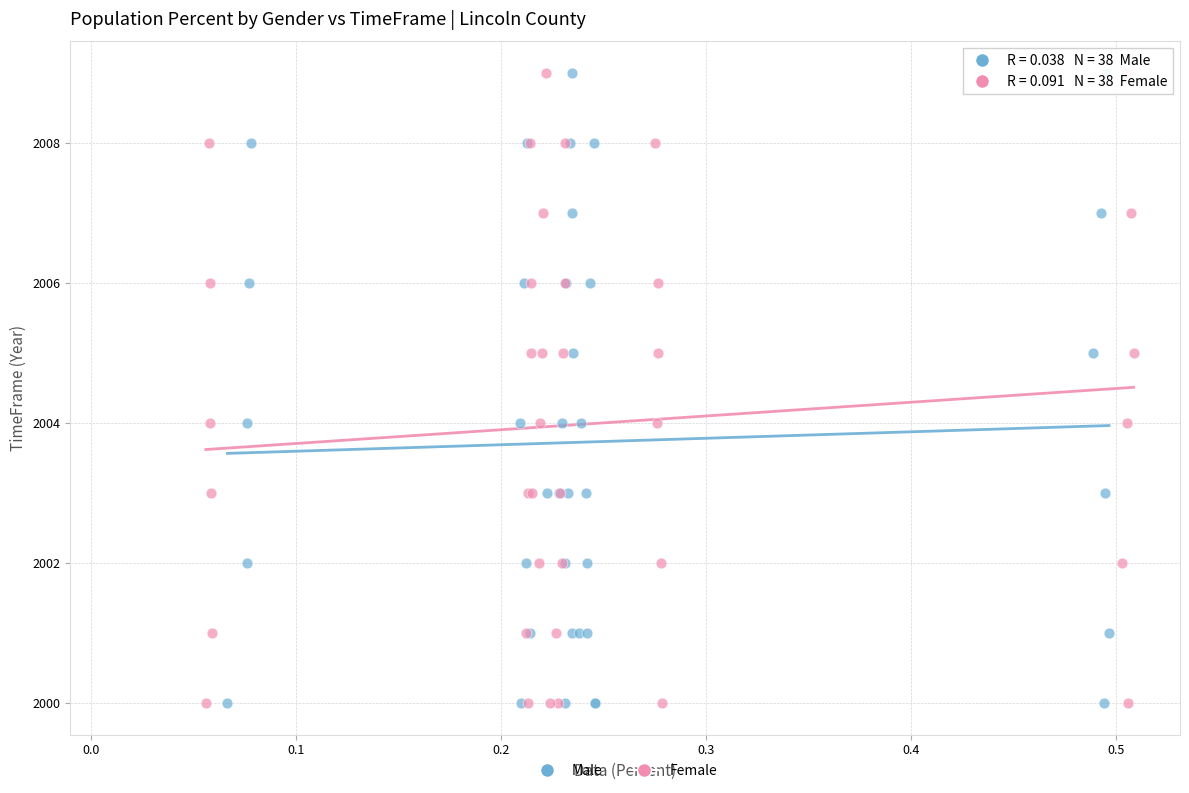

What are all the series names shown in the legend?

Male, Female